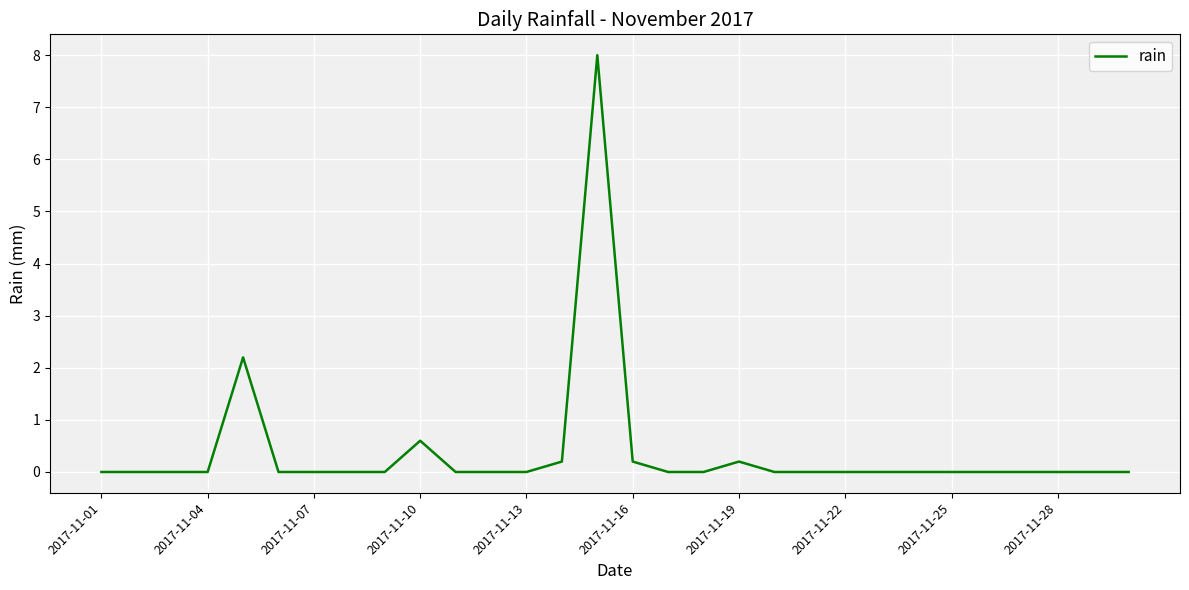

What is the difference between the maximum and minimum values?

8.0